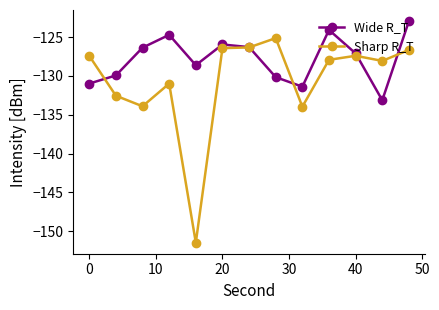

What is the maximum value for Wide R_T?

-122.9